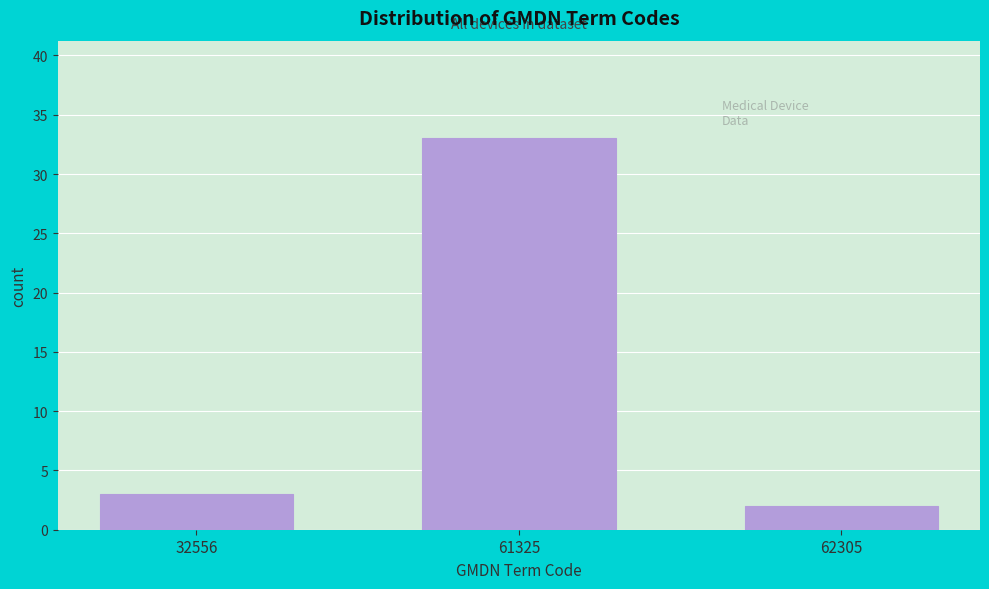

Reading right to left, what are all the values shown in this chart?

2	33	3